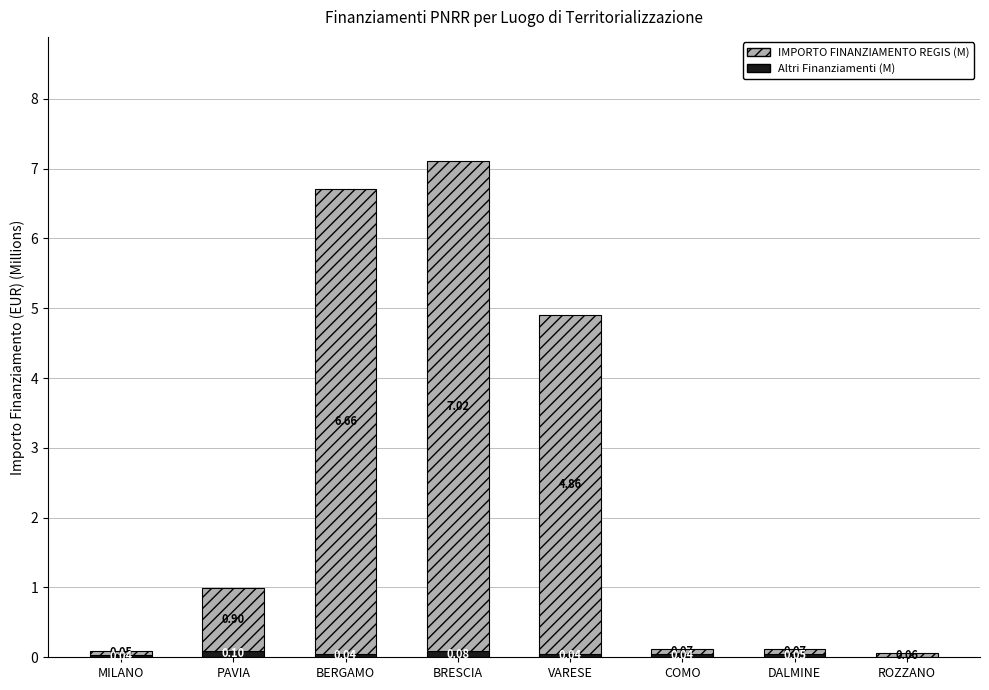

What is the total value across all series at BRESCIA?

7.1